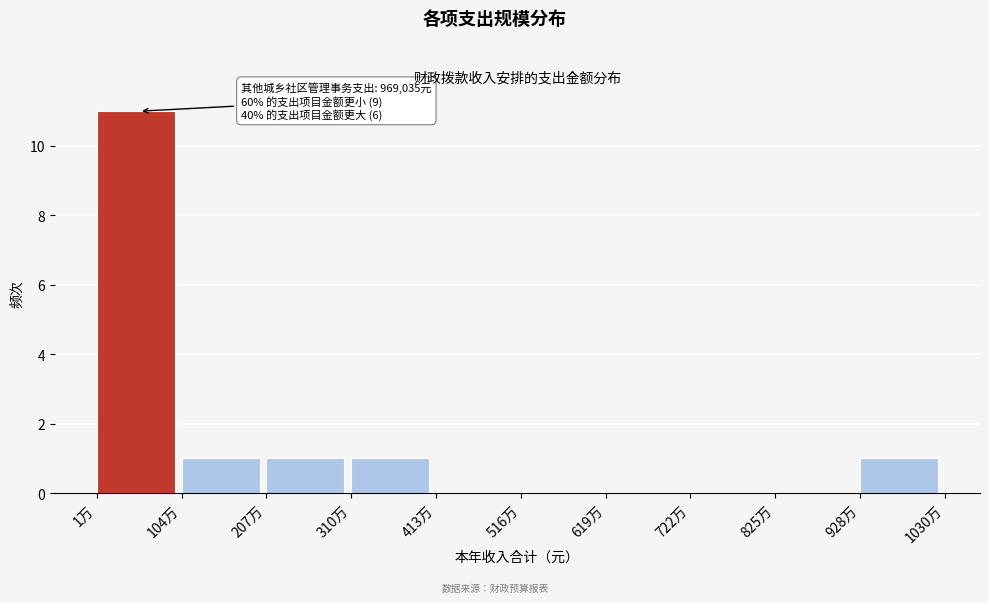

Reading left to right, transcribe all the data shown in this chart.

1万=11	104万=1	207万=1	310万=1	413万=0	516万=0	619万=0	722万=0	825万=0	928万=1